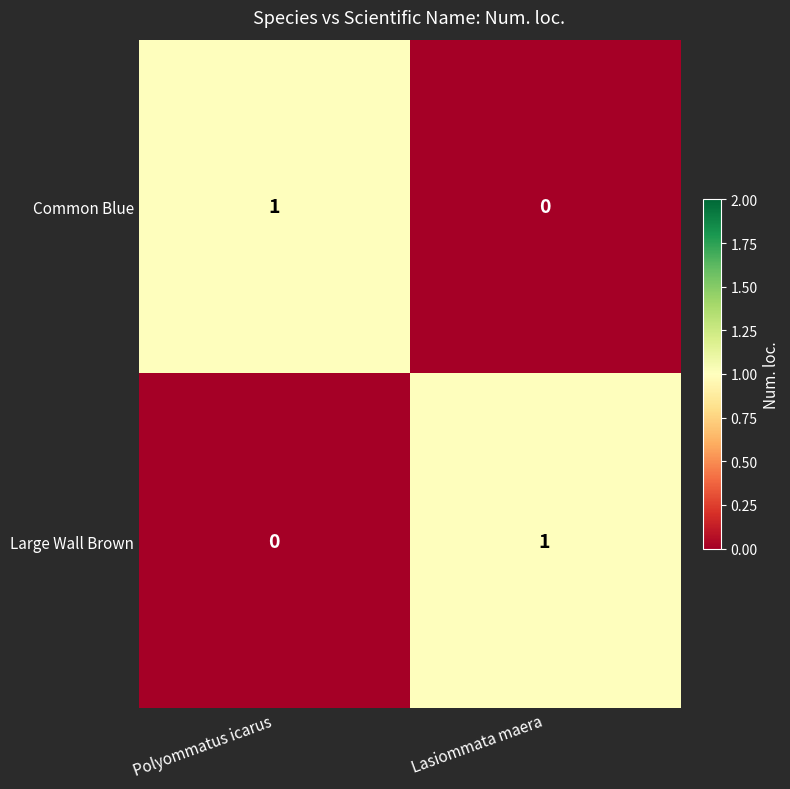

Where is Large Wall Brown nearest to the value 0?

Polyommatus icarus